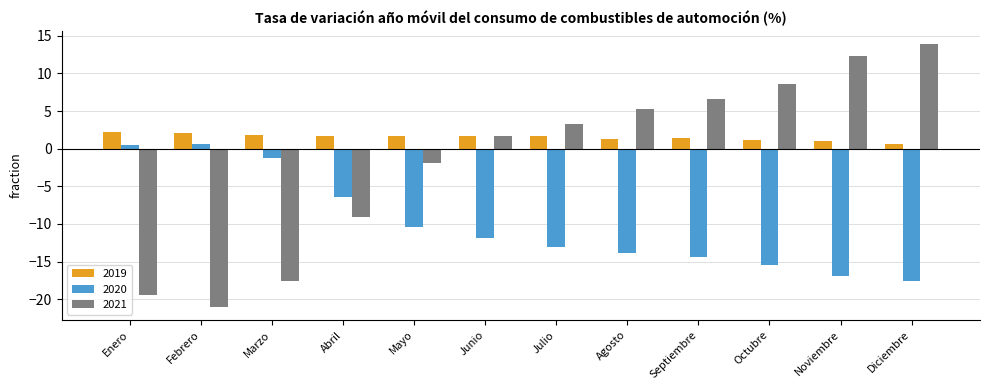

At which label is 2020 closest to -8?

Abril